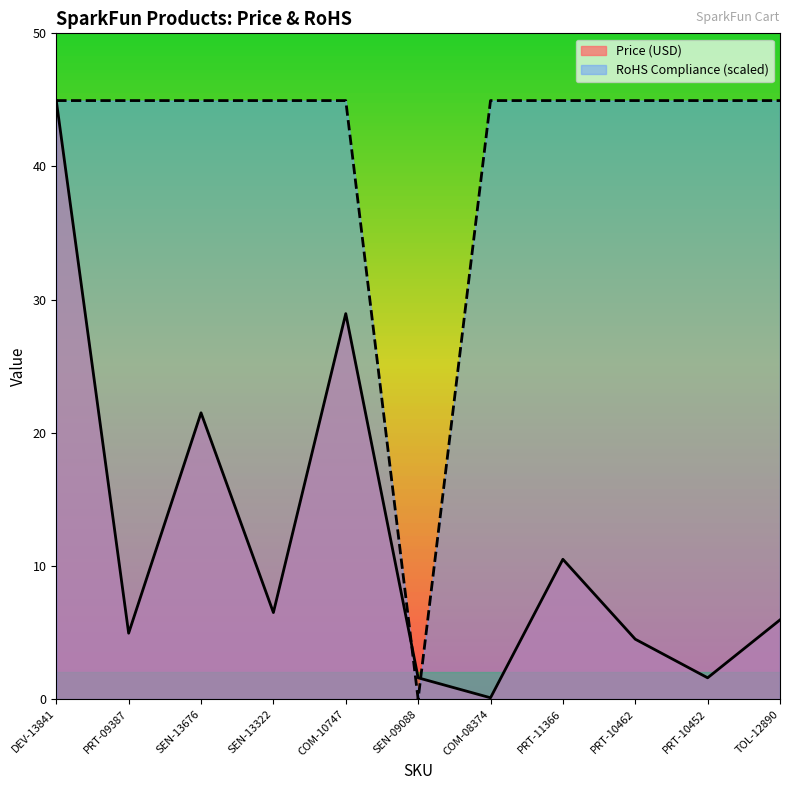

At which category does RoHS Compliance reach its first local valley?

SEN-09088